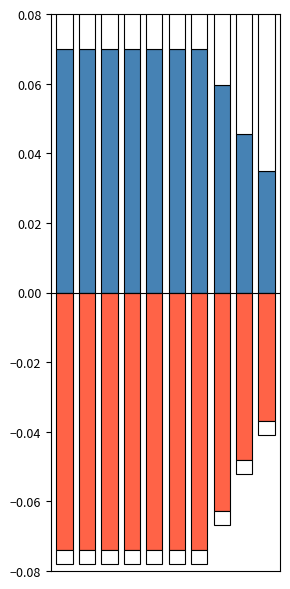

How many series are shown in this chart?

2